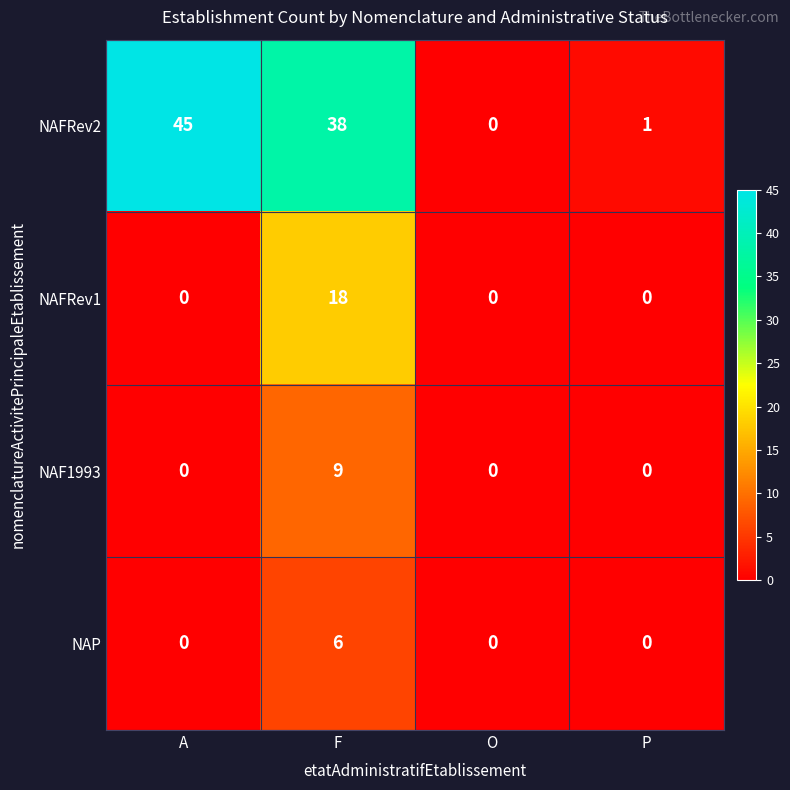

Which series has the largest range (max minus min)?

NAFRev2